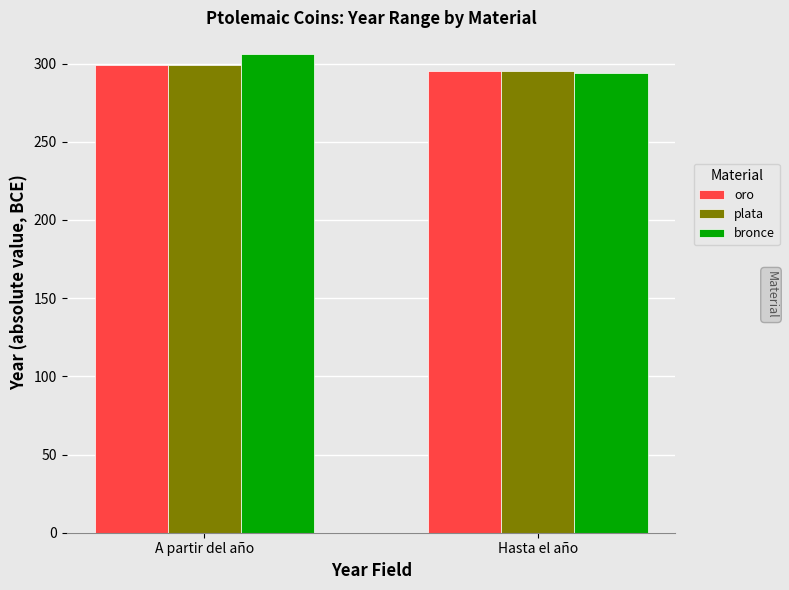

What is the average value of the oro series?

297